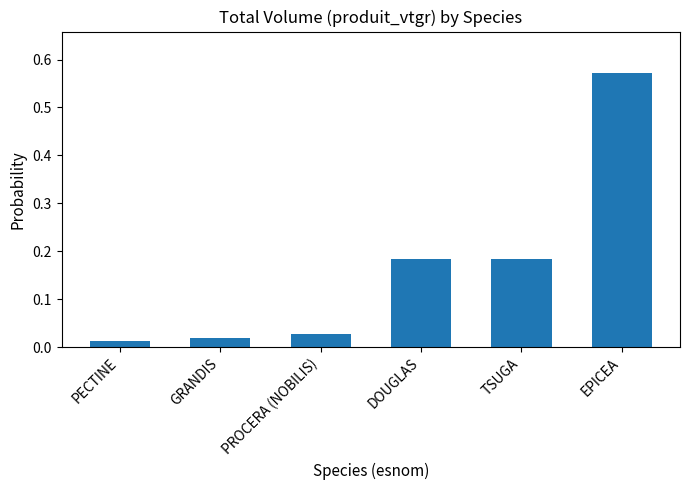

Which label corresponds to the largest value in the chart?

EPICEA